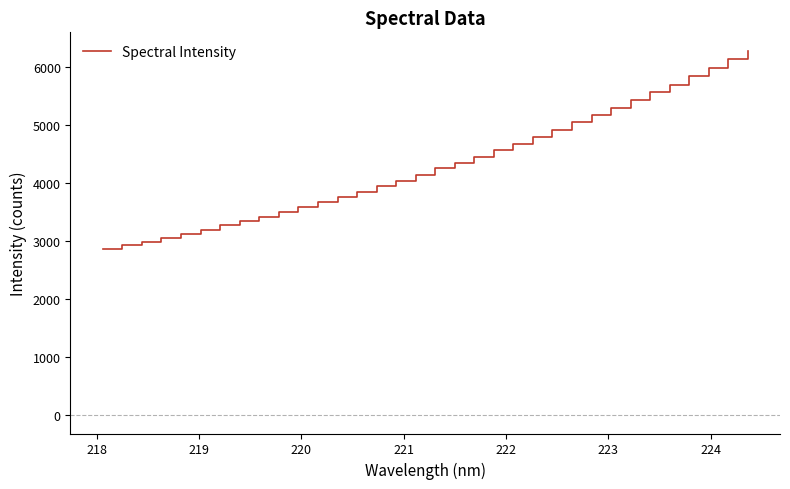

What is the difference between the maximum and second lowest values?

3359.4